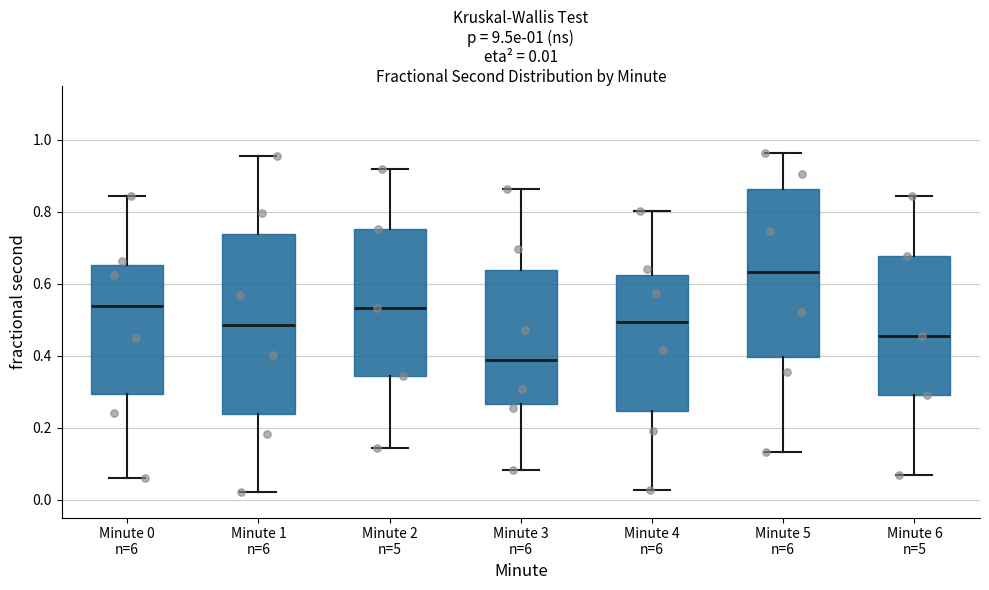

Which box is the tallest, from its lower edge to its upper edge?

Minute 1 n=6